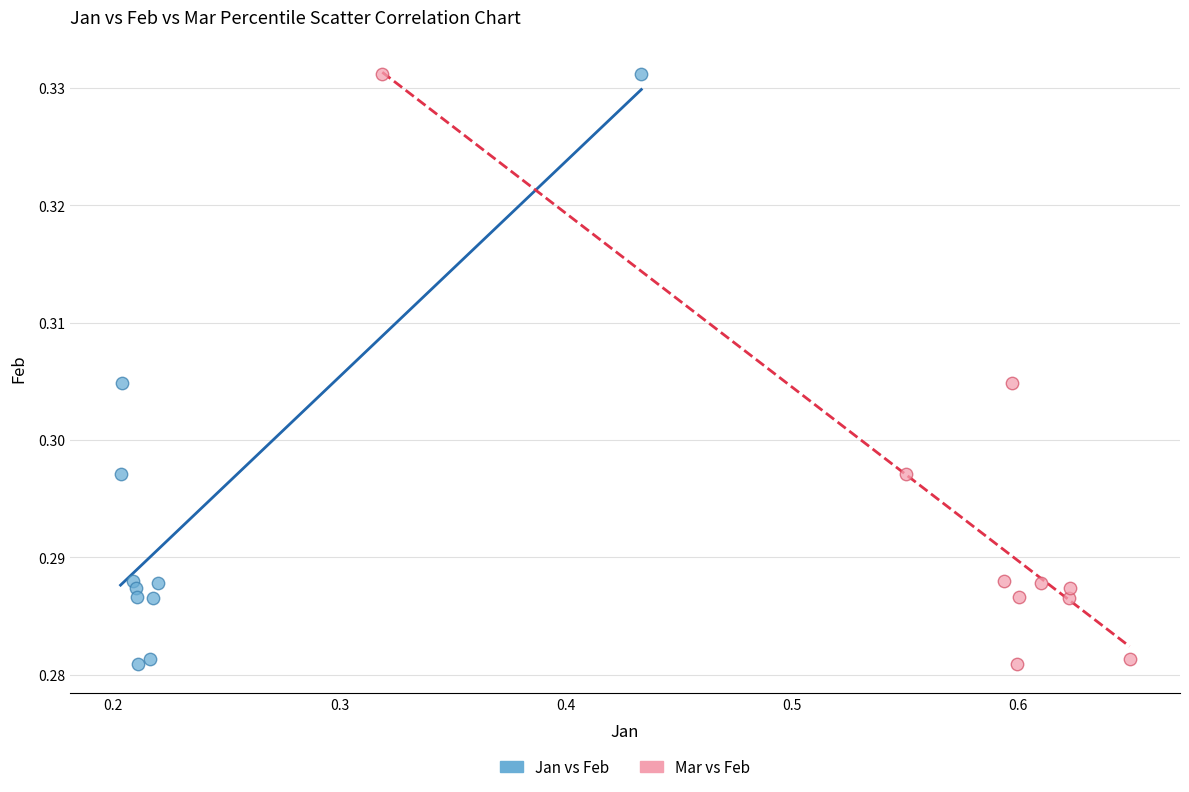

What are all the series names shown in the legend?

Jan vs Feb, Mar vs Feb